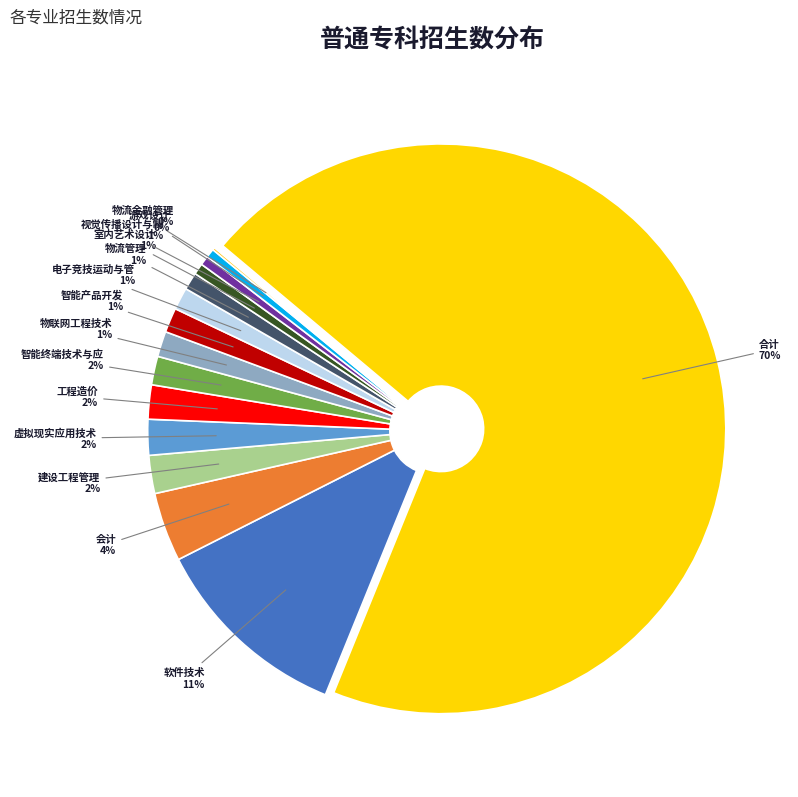

To the nearest percent, what is the average slice percentage?

7%